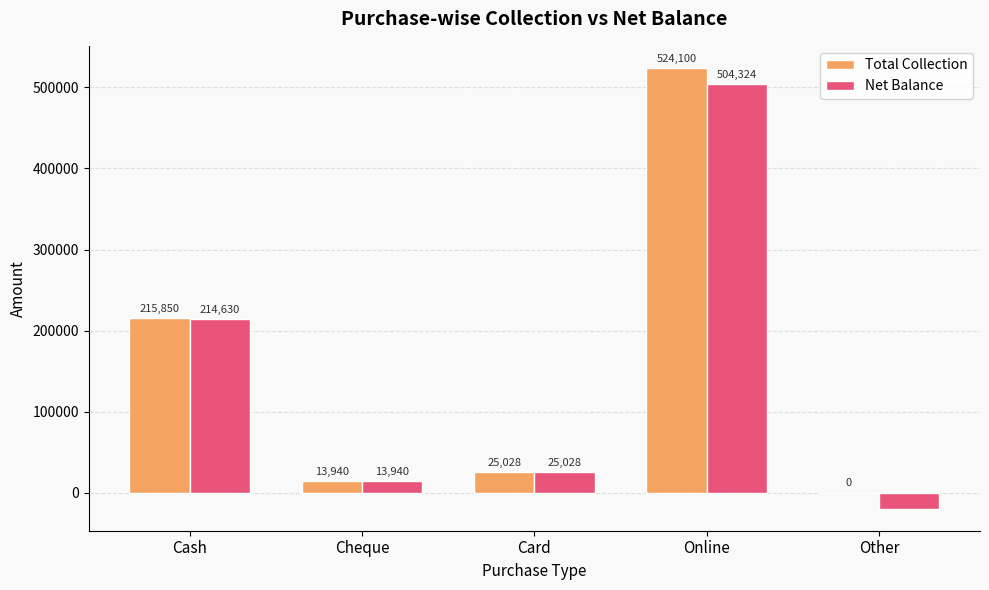

Between Cheque and Other, which series saw the biggest shift?

Net Balance